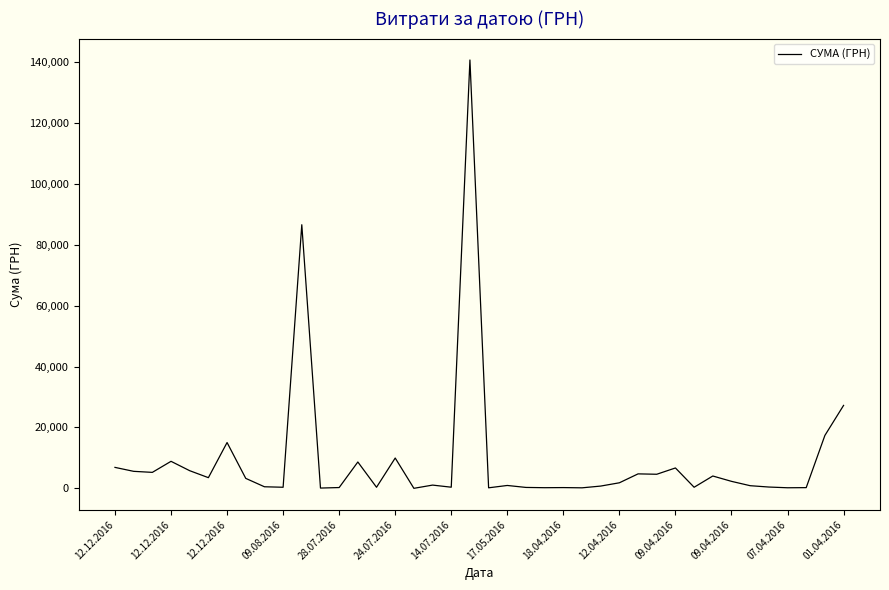

What is the maximum value shown in the chart?

140706.2